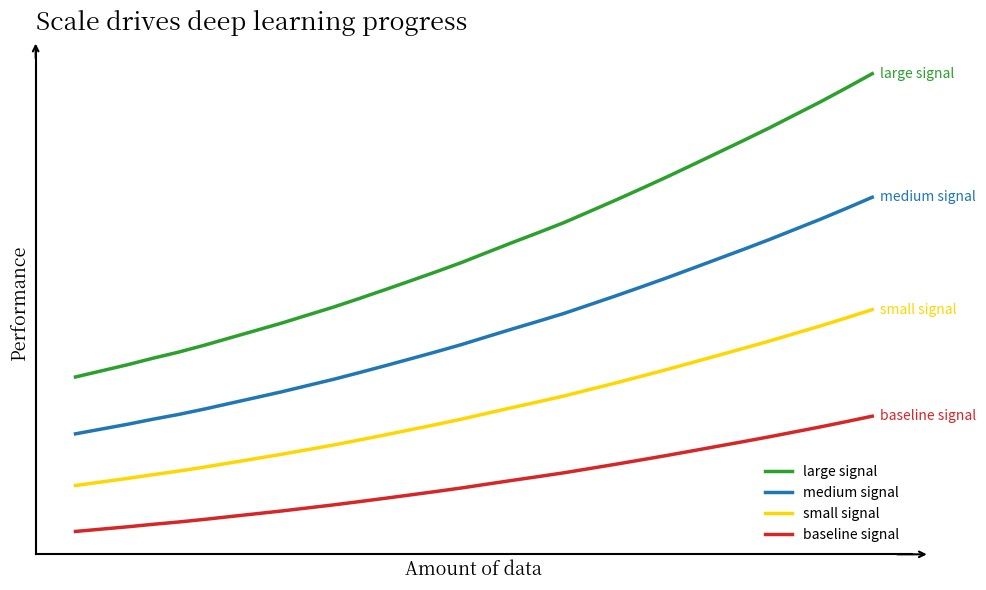

Rank the series by their maximum value, from lowest to highest.

baseline signal, small signal, medium signal, large signal